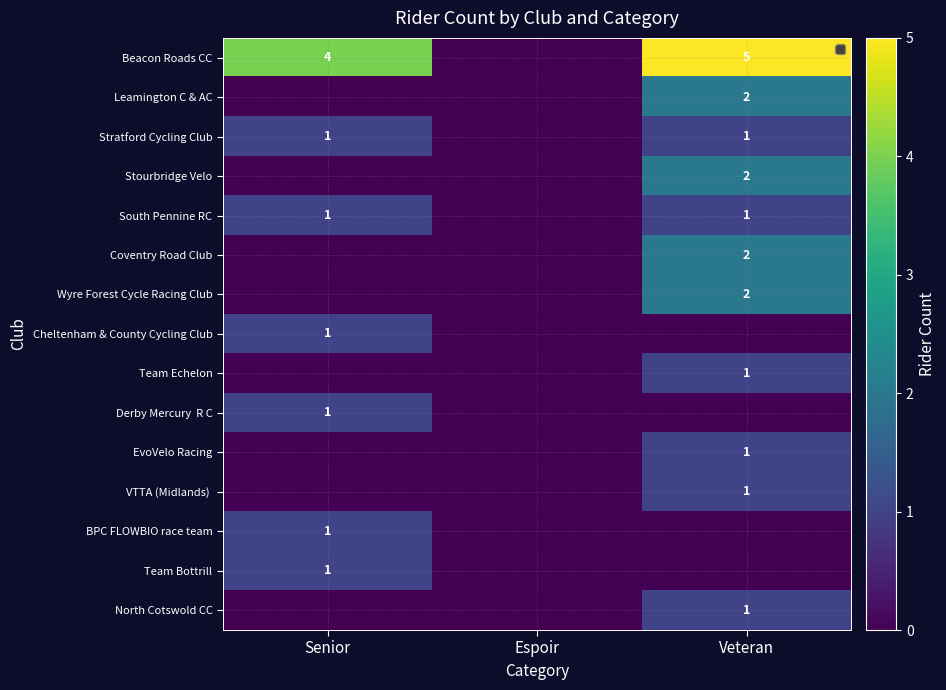

The Coventry Road Club series shows 1 at Veteran. True or false?

False